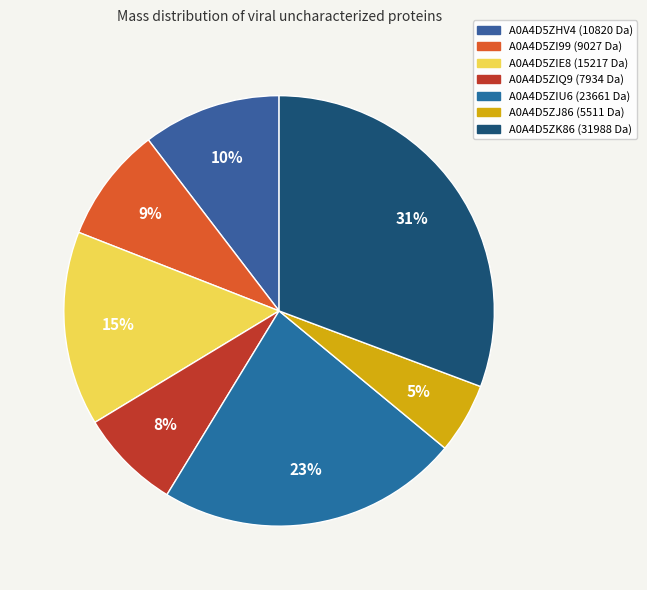

Count the number of slices in the pie.

7